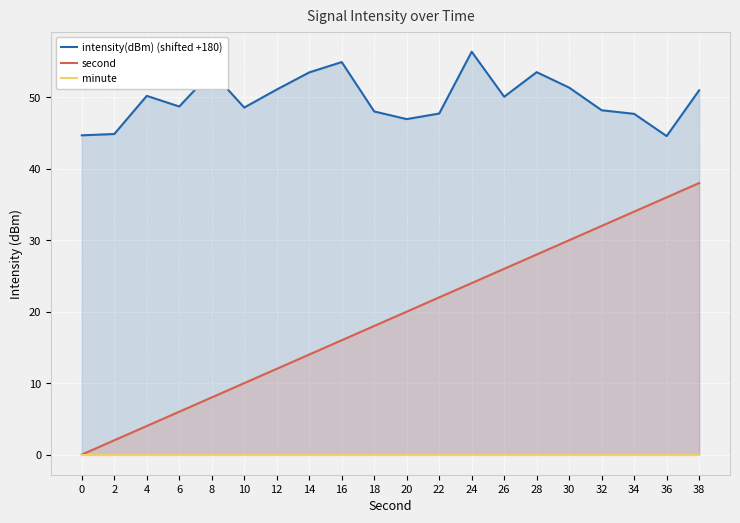

True or false: second has more than 2 points higher than both neighbors.

False